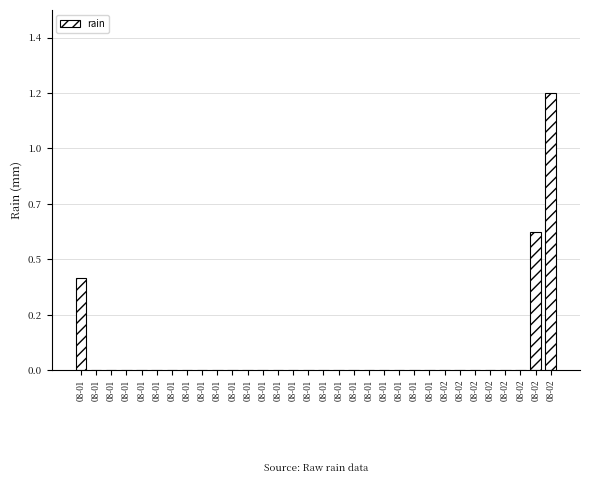

Are the bars horizontal?

No